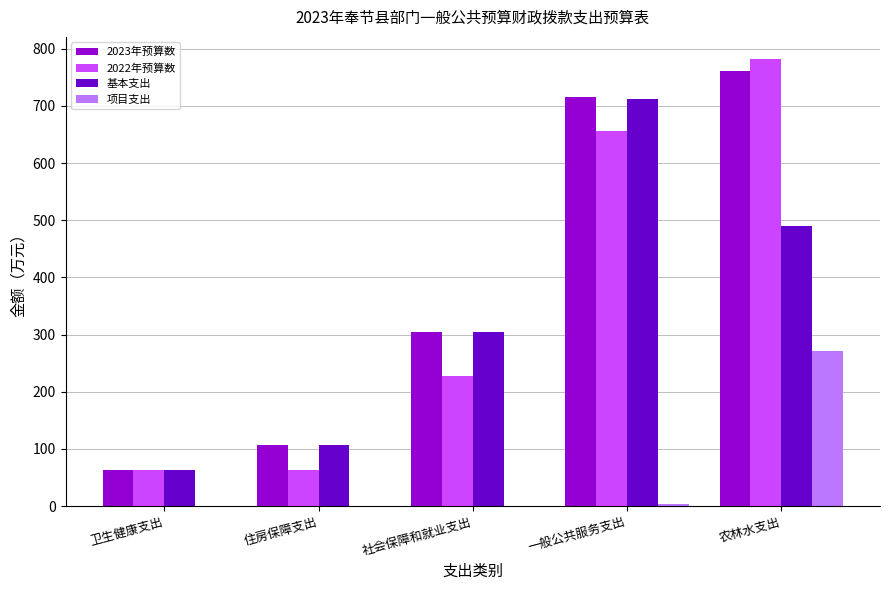

Count the number of data series in this chart.

4